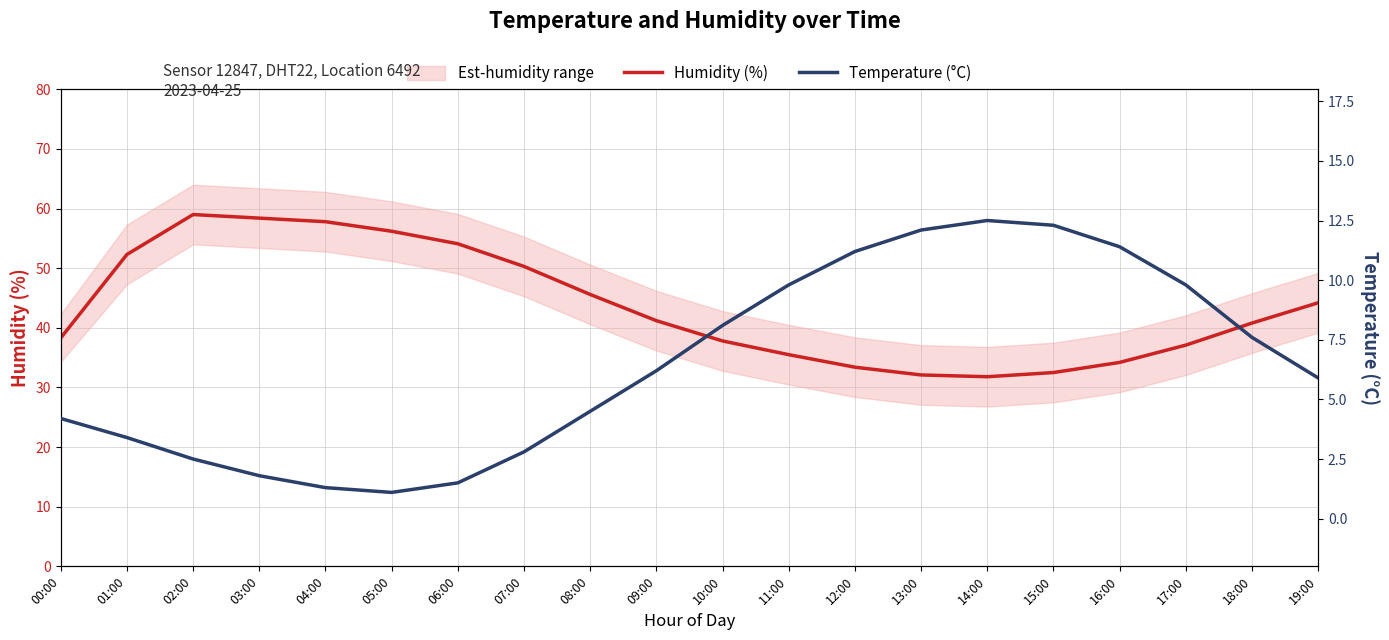

What position from the right is 01:00?

19